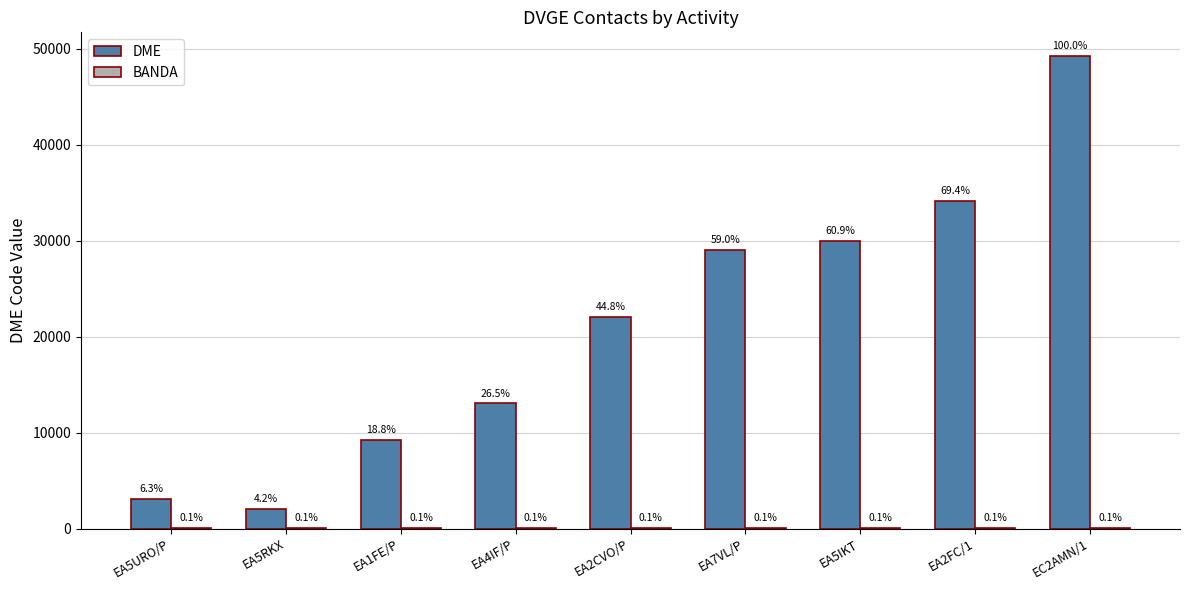

Rank the series by their average value, from highest to lowest.

DME, BANDA